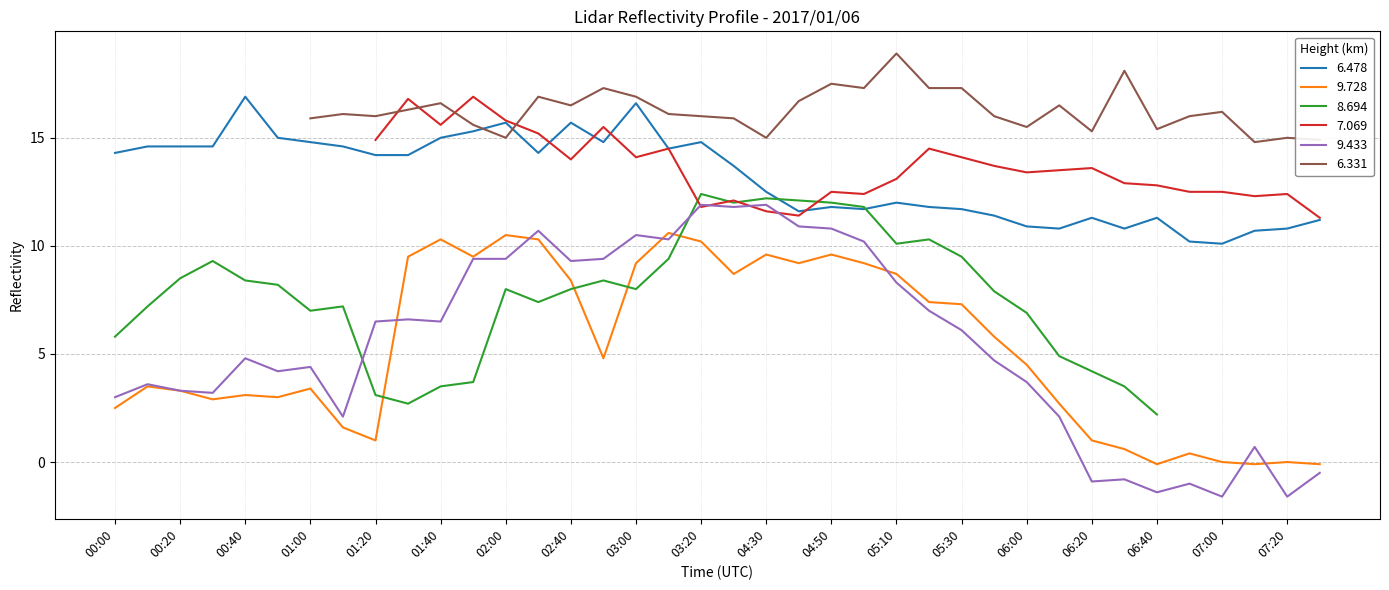

How many values in the 9.728 series exceed 4?

20